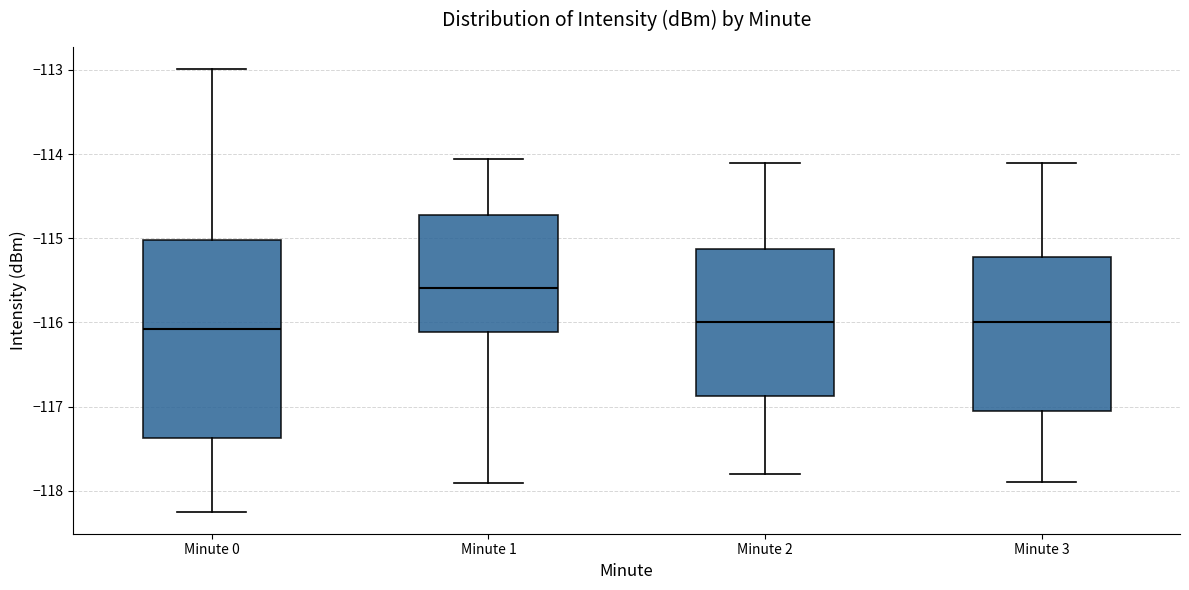

Reading left to right, transcribe this box plot: for each box, give where its median line is, the range the box spans, and where its two whiskers end, as read against the y-axis. The values are not printed on the chart, so give them approximately, as read against the axis.

Minute 0: median -116.1, box -117.4 to -115.0, whiskers -118.2 to -113.0
Minute 1: median -115.6, box -116.1 to -114.7, whiskers -117.9 to -114.1
Minute 2: median -116.0, box -116.9 to -115.1, whiskers -117.8 to -114.1
Minute 3: median -116.0, box -117.0 to -115.2, whiskers -117.9 to -114.1